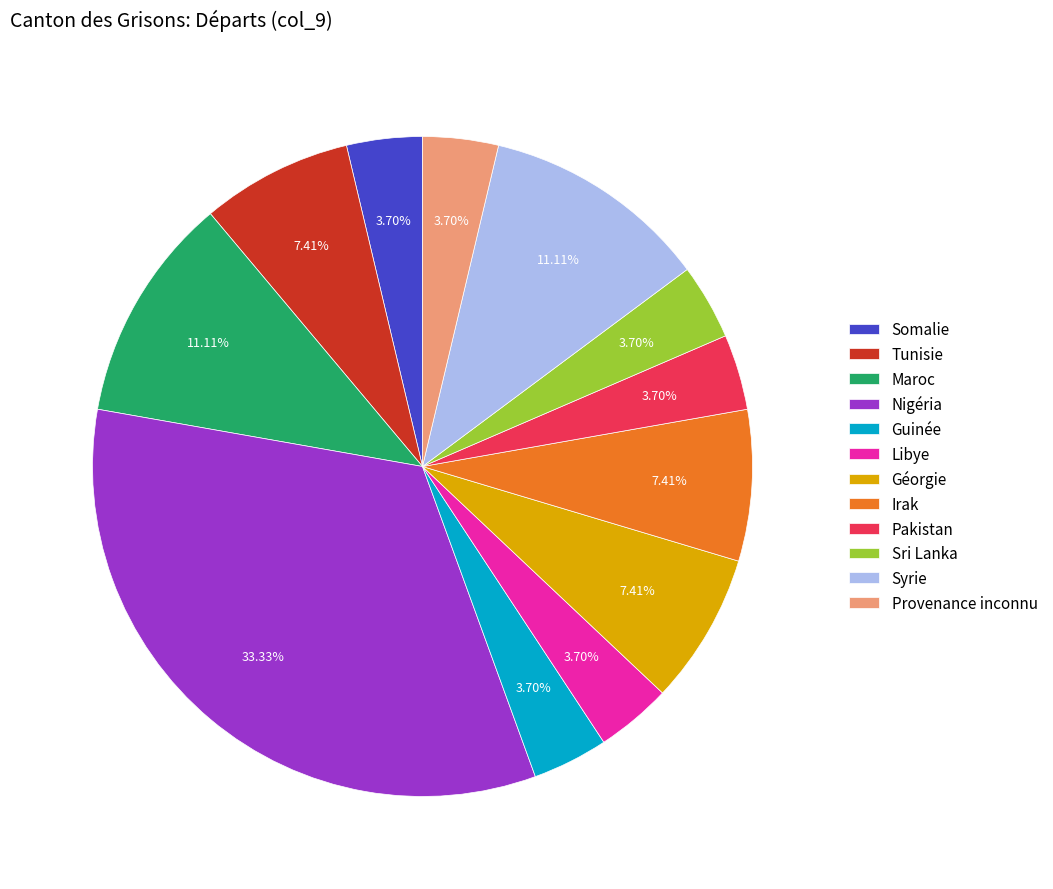

Does Syrie represent more than half of the total?

No